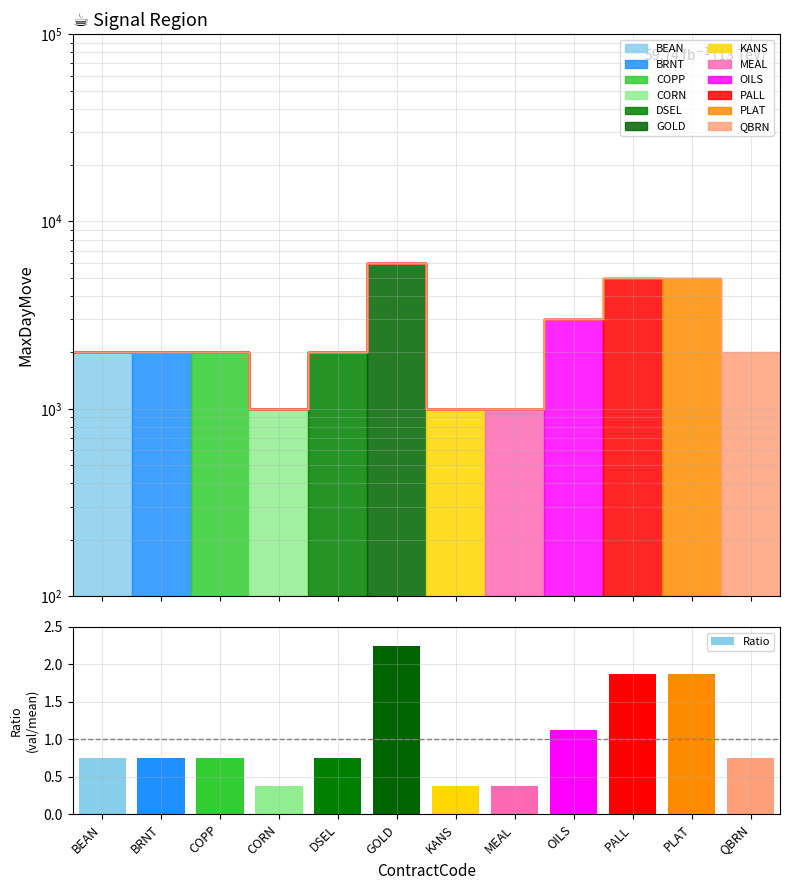

Rank the categories by value from lowest to highest.

CORN, KANS, MEAL, BEAN, BRNT, COPP, DSEL, QBRN, OILS, PALL, PLAT, GOLD